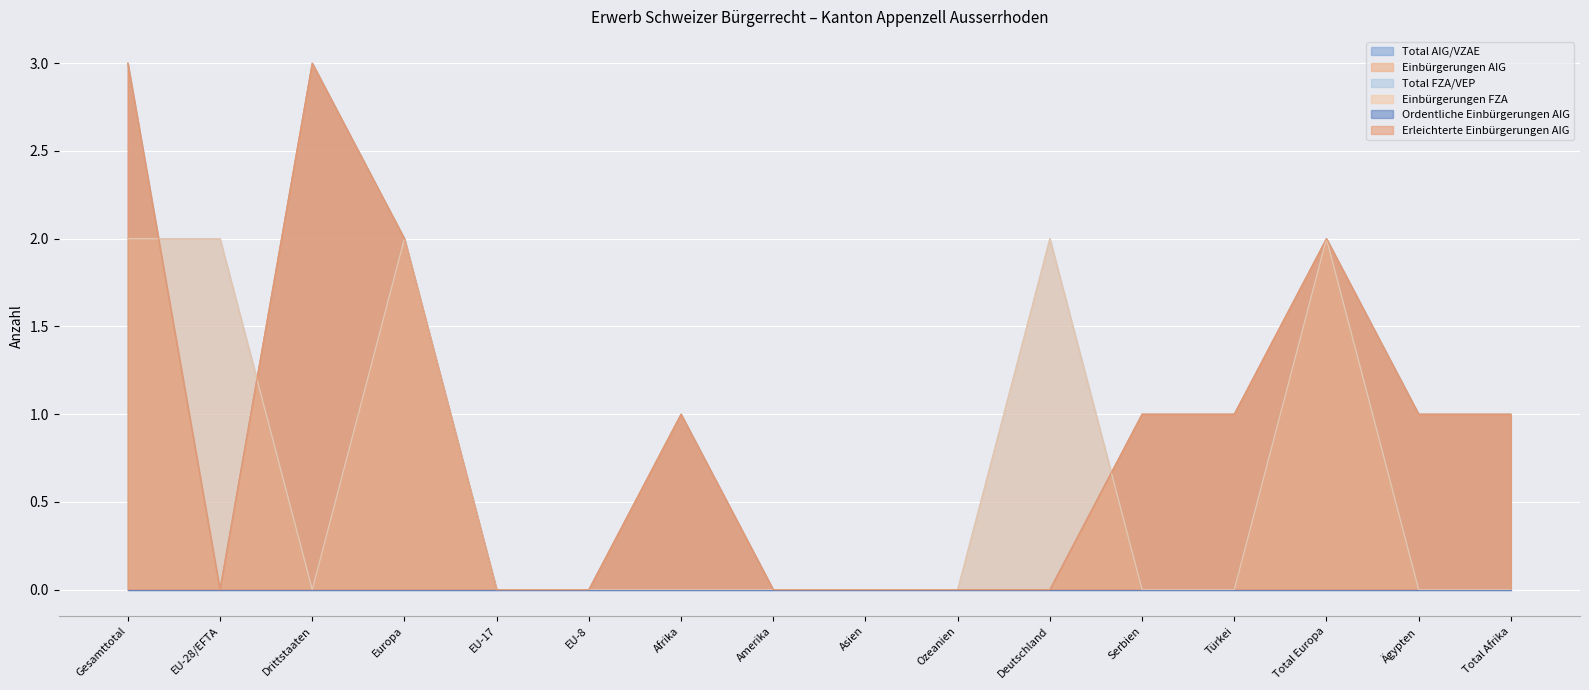

How many interior local peaks does the Einbürgerungen FZA series have?

3